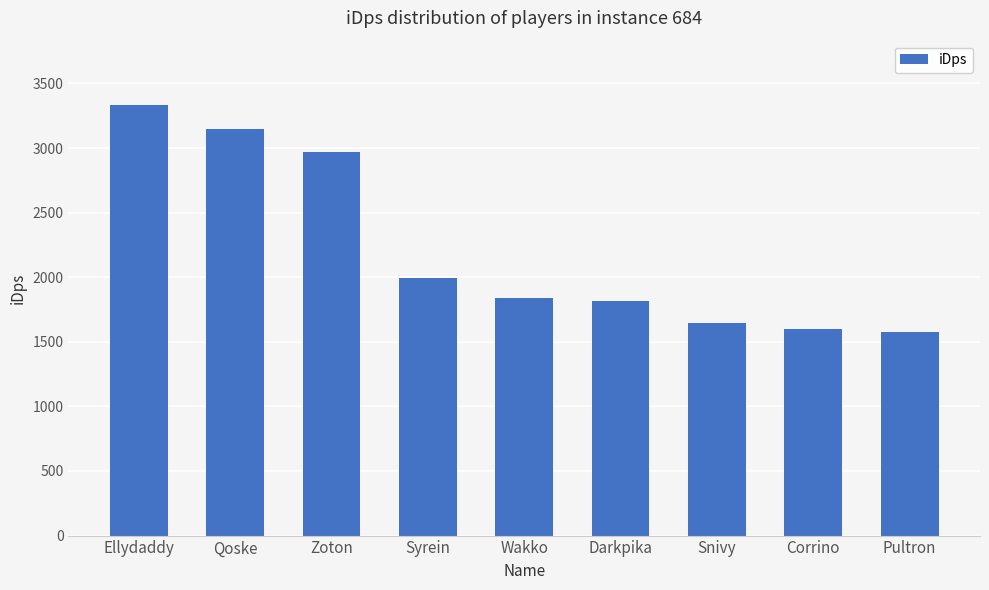

How many bars are there in total?

9